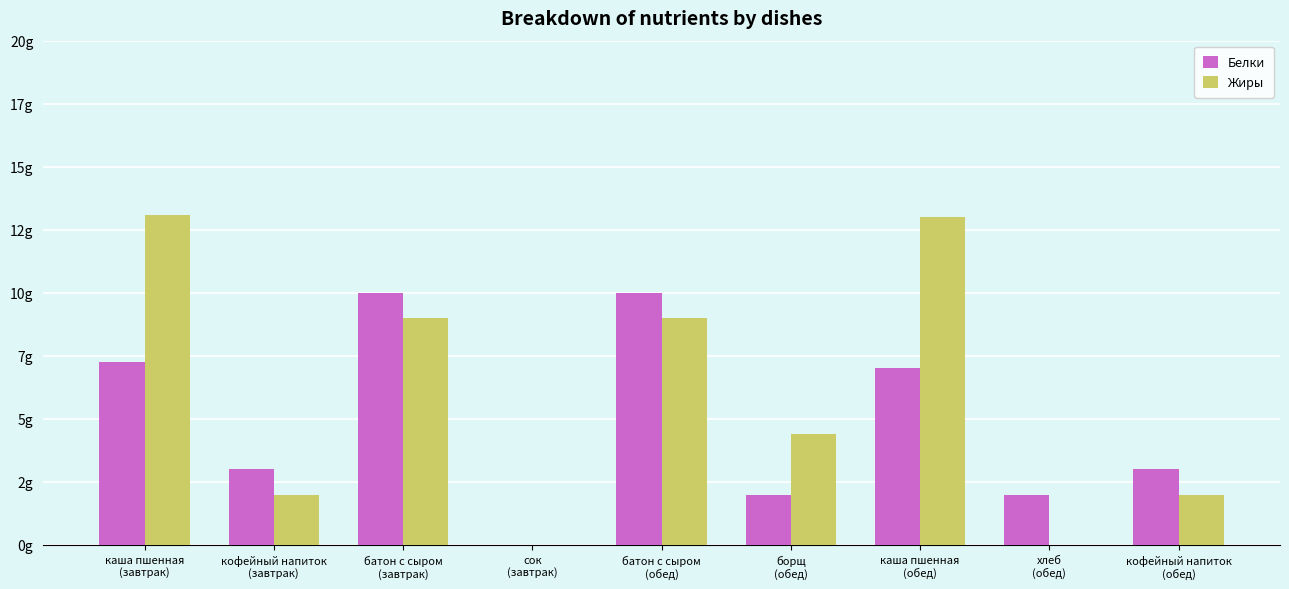

What are all the series names shown in the legend?

Белки, Жиры